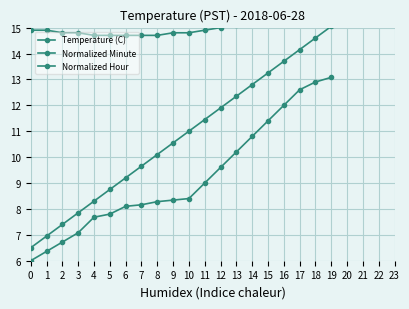

At how many categories does at least one series exceed 11?

20